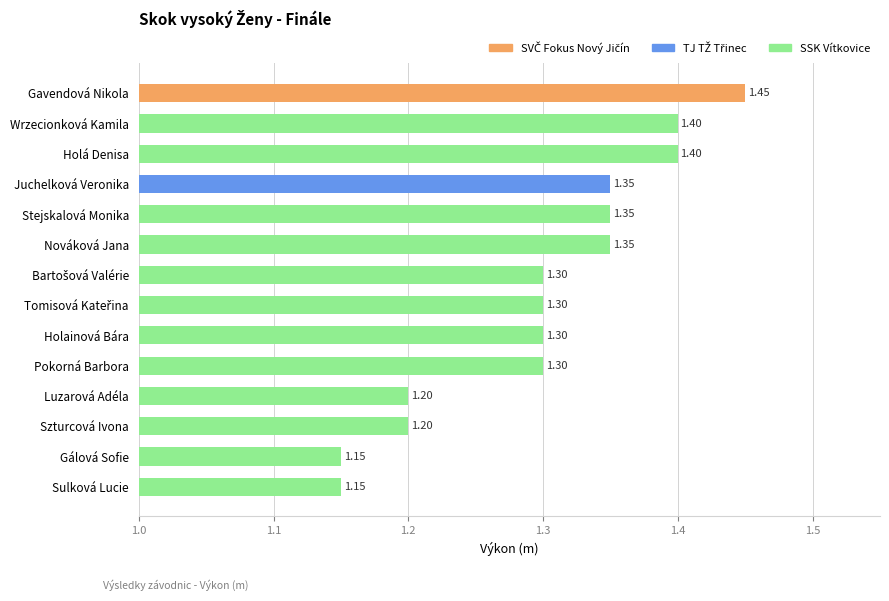

What is the average value?

1.3